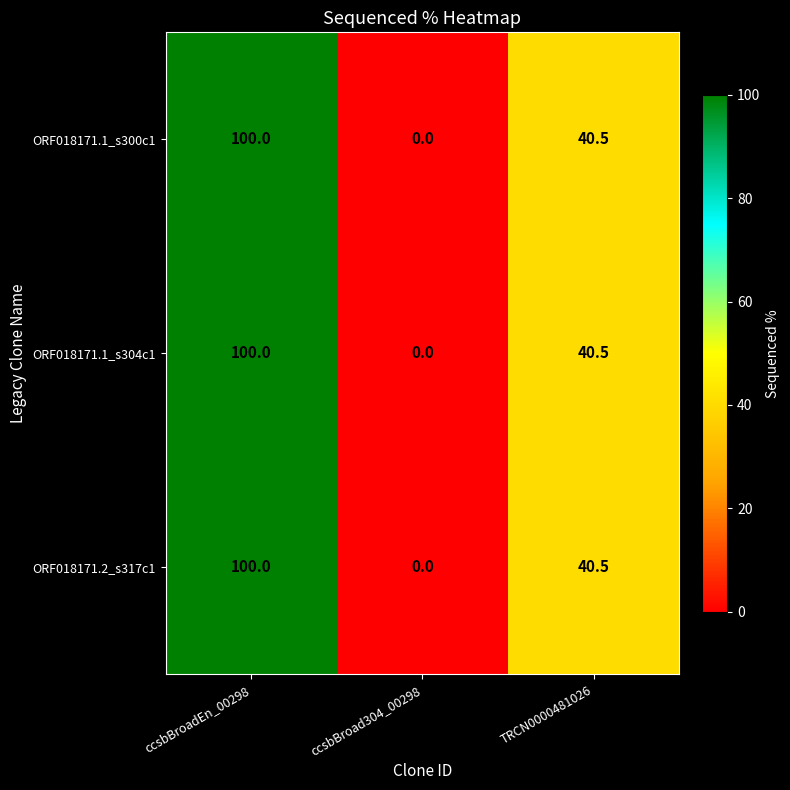

What is the difference between the ORF018171.1_s304c1 values at TRCN0000481026 and ccsbBroad304_00298?

40.5